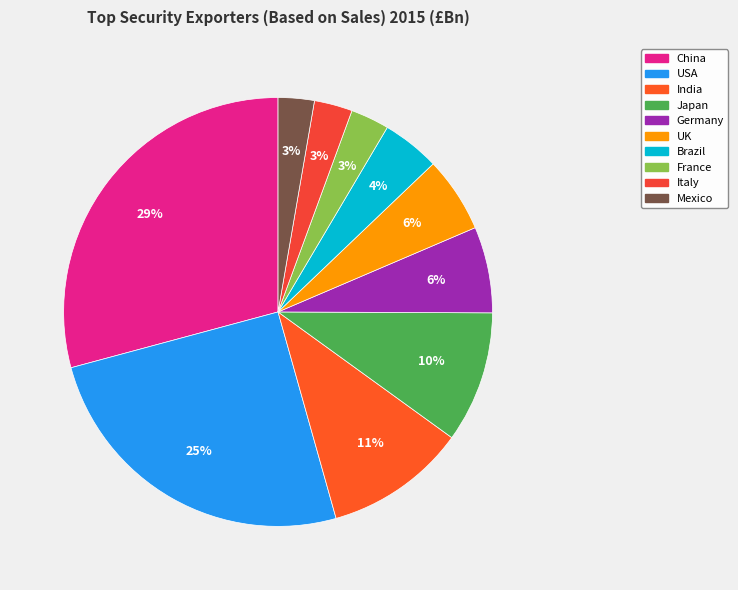

What percentage is the India slice, to the nearest percent?

11%